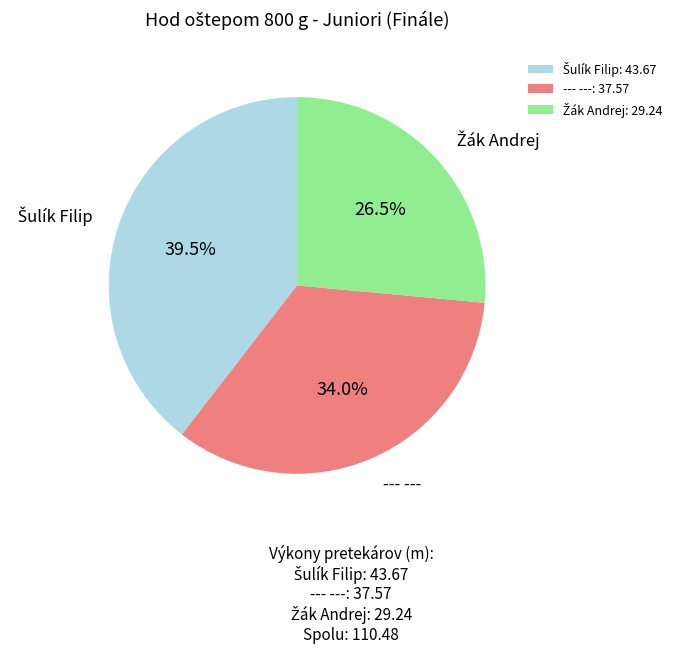

Is there any slice that represents more than half of the pie?

No